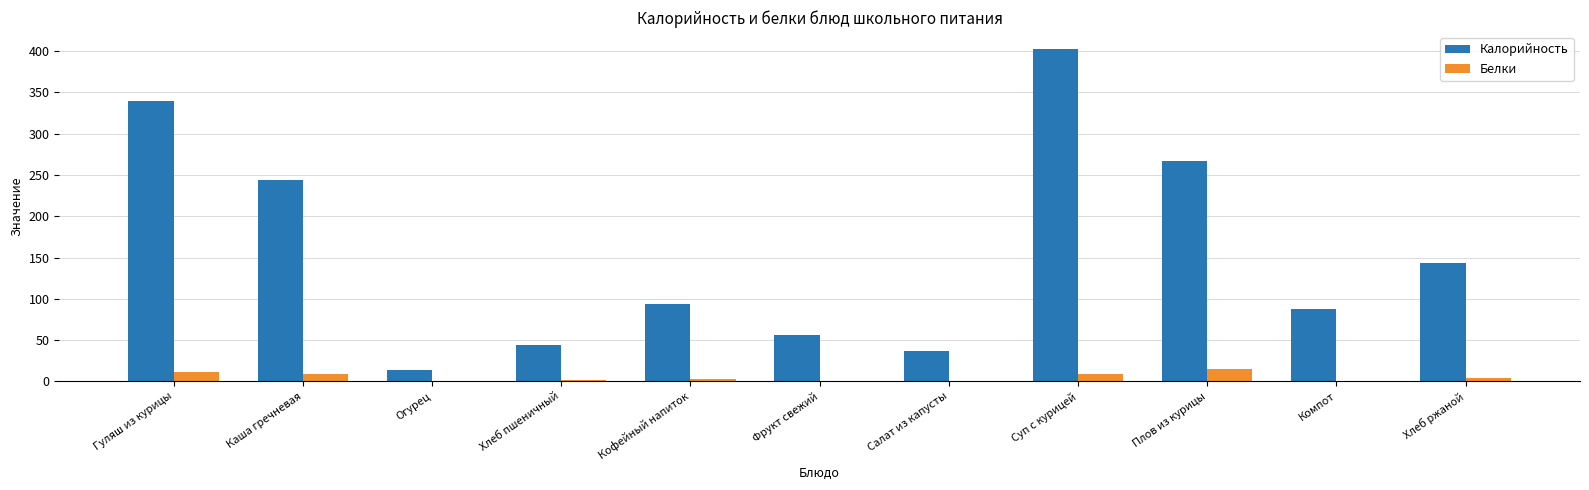

Which label corresponds to the largest value in the chart?

Суп с курицей